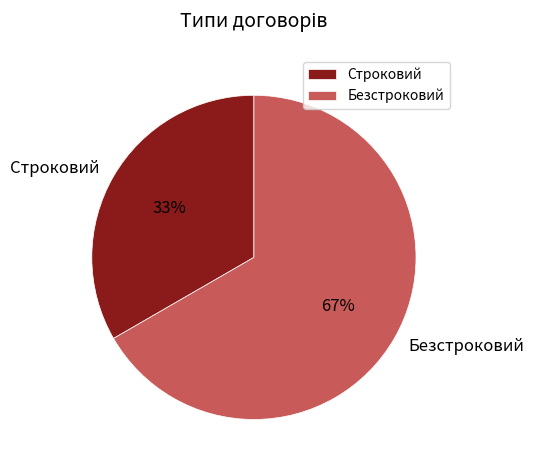

What is the ratio of the value at Безстроковий to the value at Строковий?

2.0